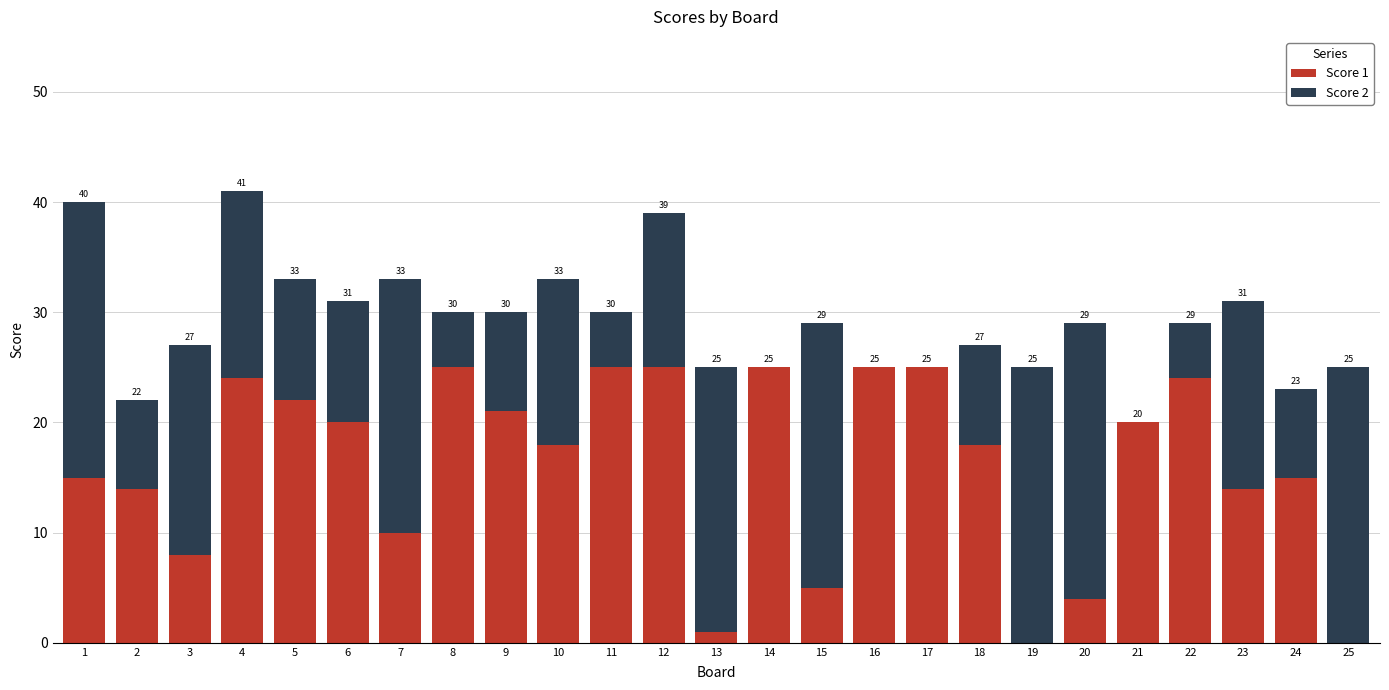

Are the bars grouped side by side (vs. stacked)?

No